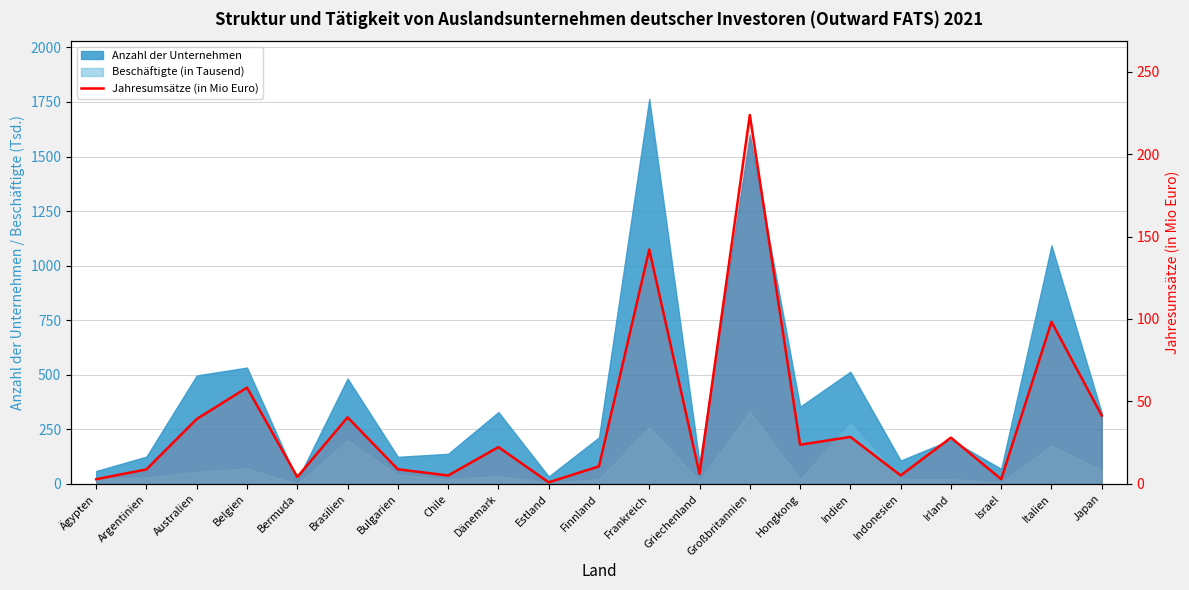

Reading left to right, extract all data points from this chart.

Ägypten=2.8	Argentinien=8.8	Australien=39.4	Belgien=58.4	Bermuda=4.2	Brasilien=40.4	Bulgarien=8.9	Chile=5.1	Dänemark=22.3	Estland=1.0	Finnland=10.7	Frankreich=142.1	Griechenland=6.2	Großbritannien=223.7	Hongkong=23.7	Indien=28.5	Indonesien=5.1	Irland=28.1	Israel=2.9	Italien=98.3	Japan=41.4